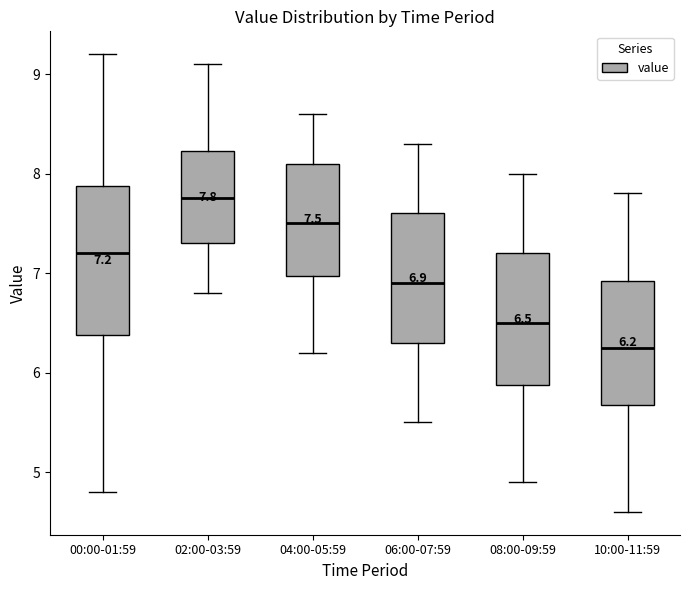

Which box's median line is the lowest?

10:00-11:59